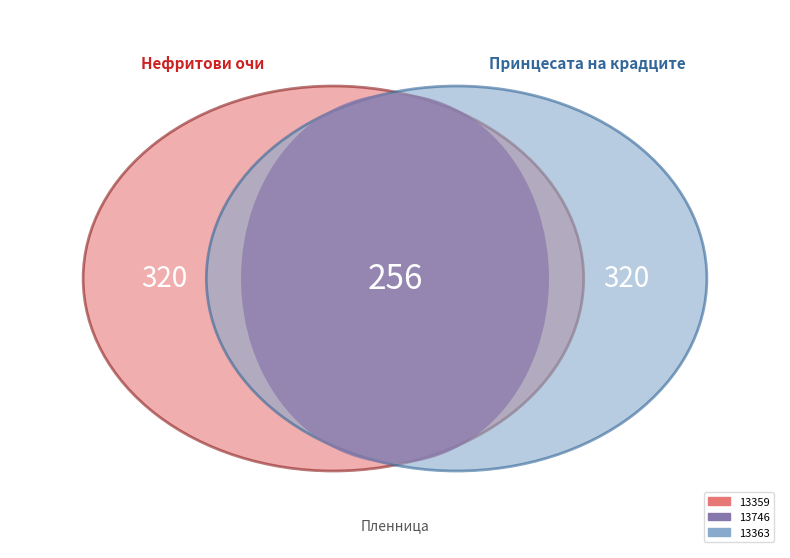

How many segments does this pie chart have?

3